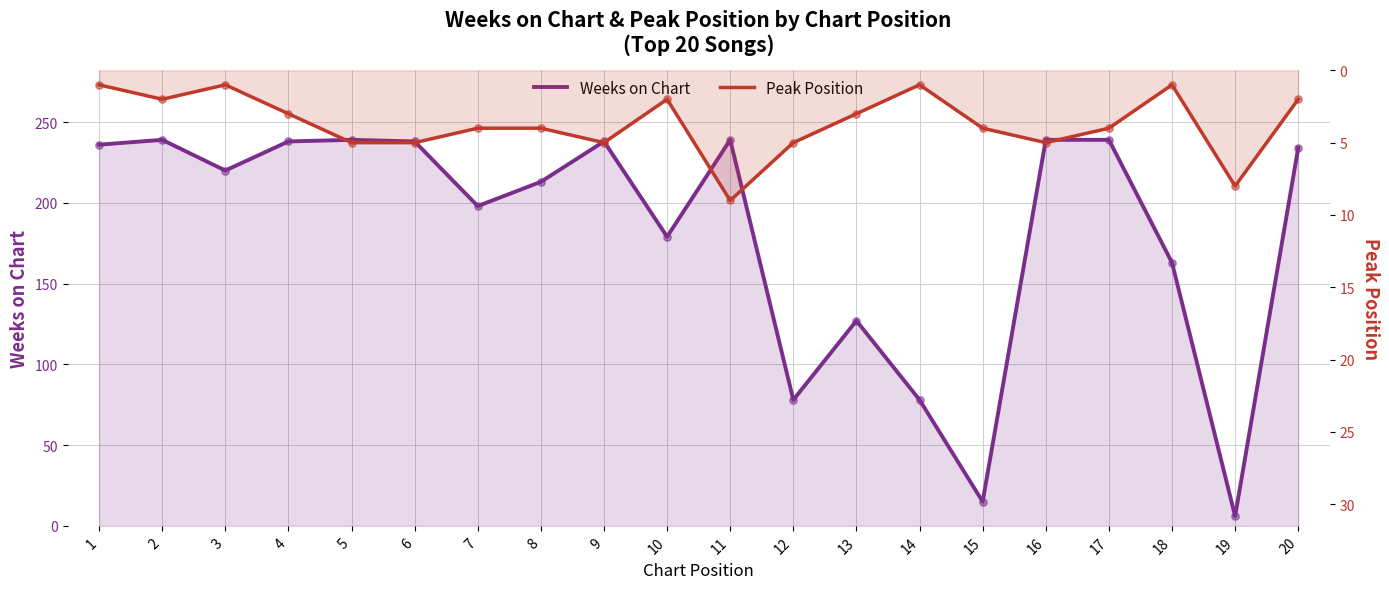

Which series has the largest total across all categories?

Weeks on Chart